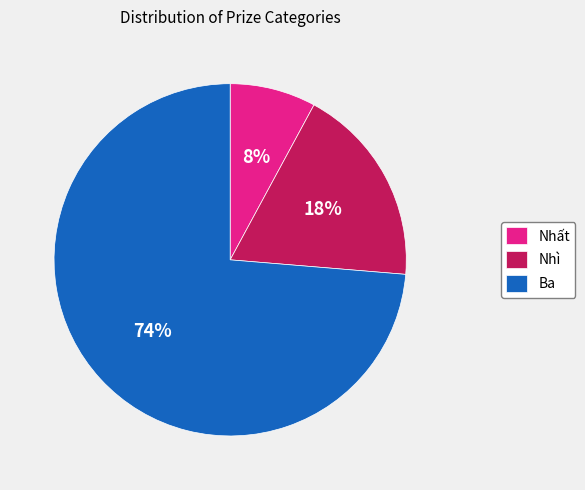

How many segments does this pie chart have?

3